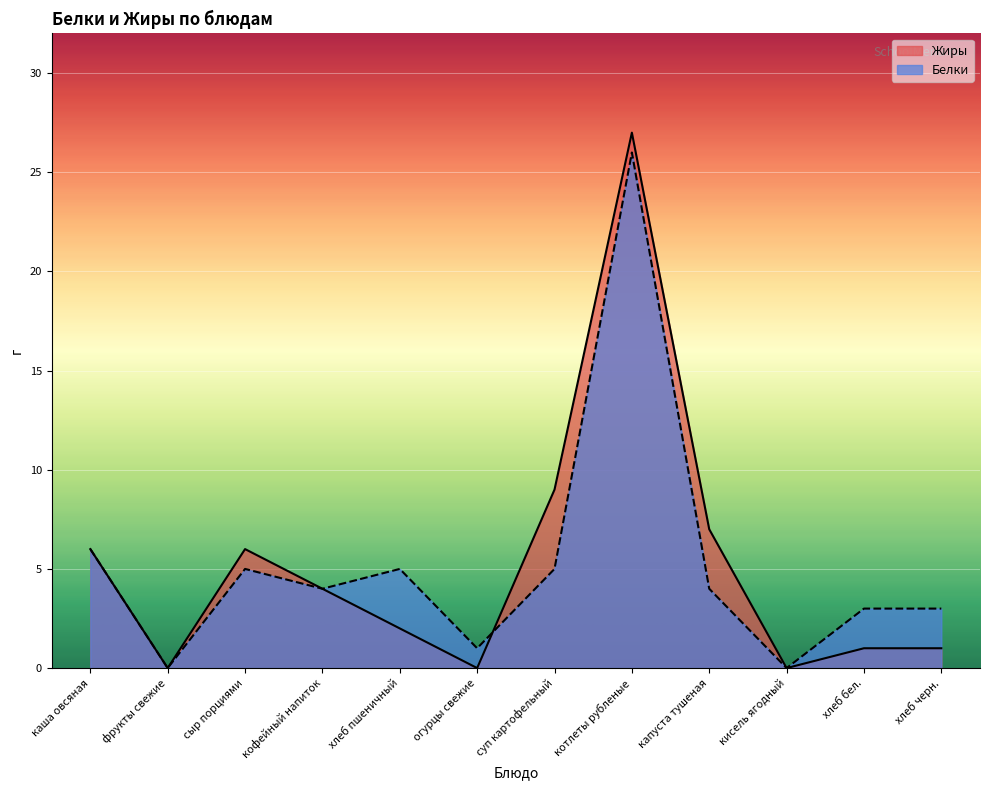

The value of Жиры at кисель ягодный is 0. True or false?

True